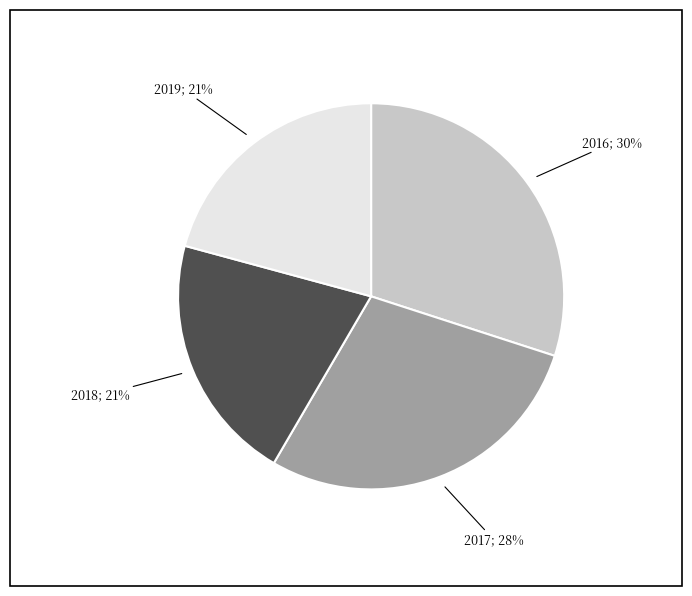

To the nearest percent, what is the difference between the largest and smallest slice percentages?

9%